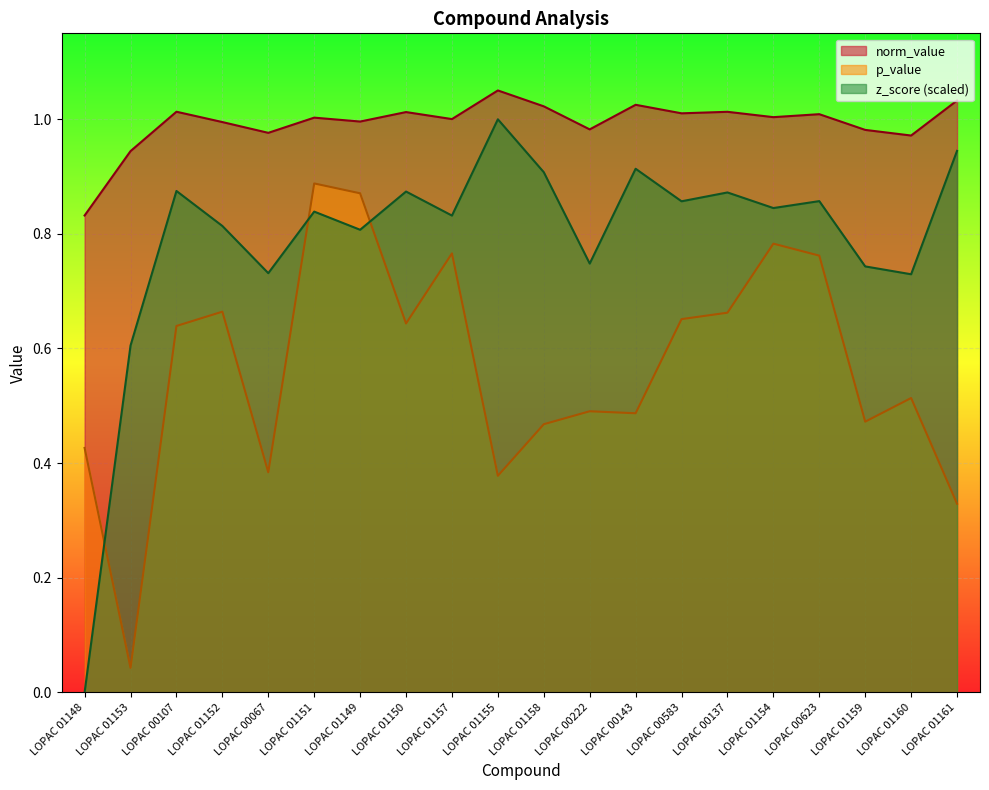

At which label does p_value reach its peak?

LOPAC 01151